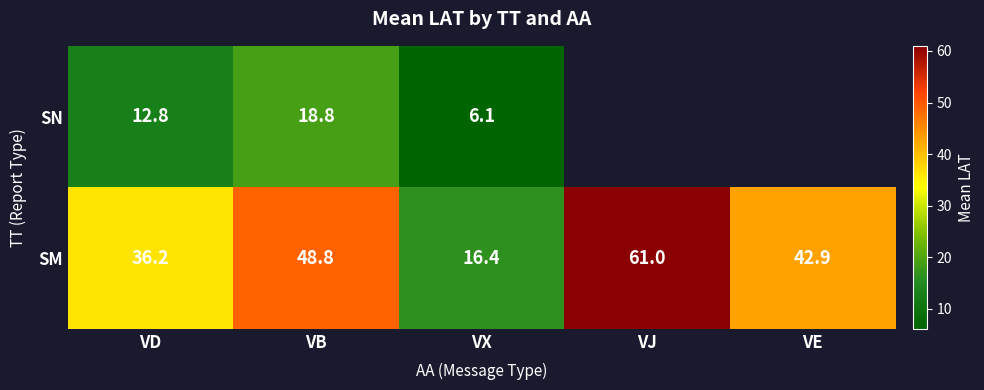

What is the total value across all series at VE?

42.9